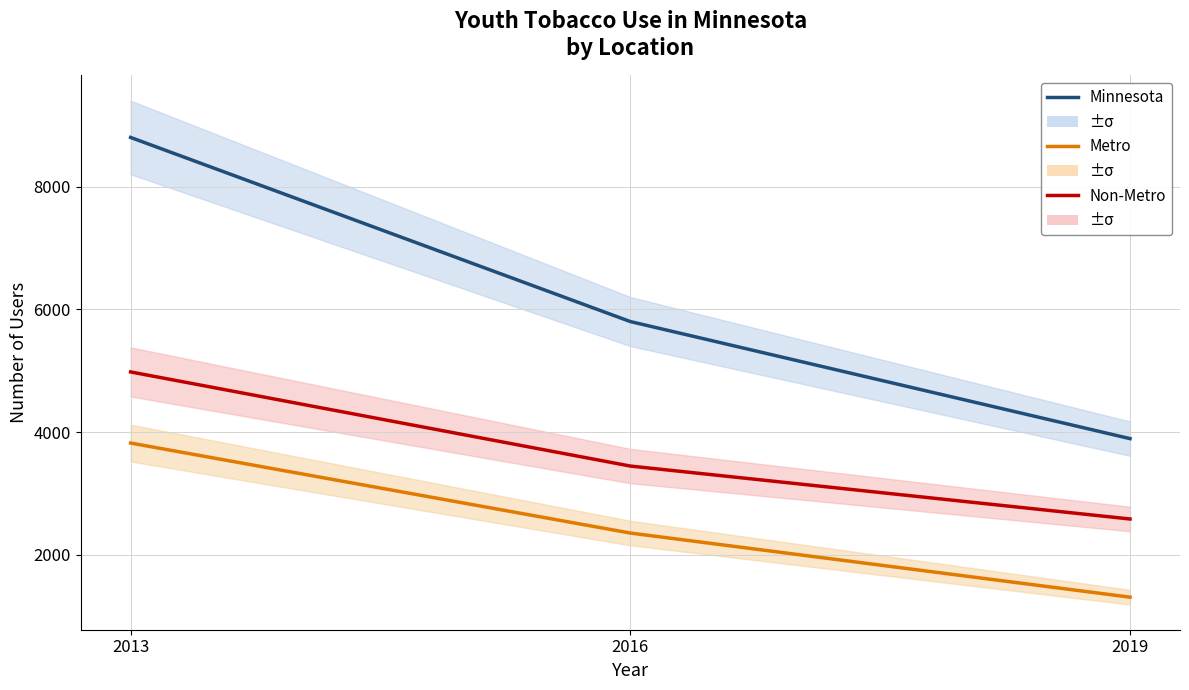

How many data points in Non-Metro are less than 3447?

1